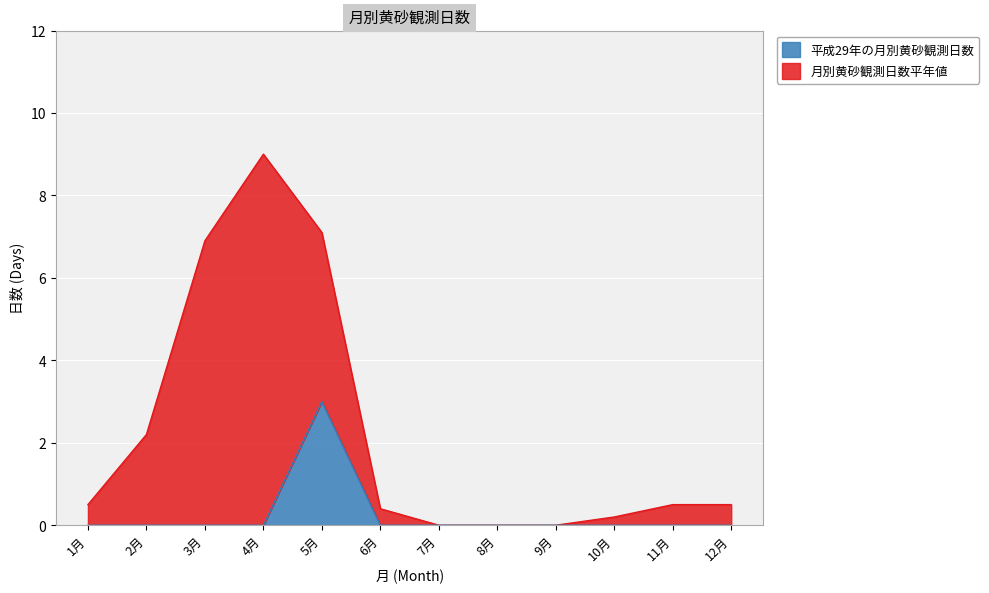

How many values are above zero?

1